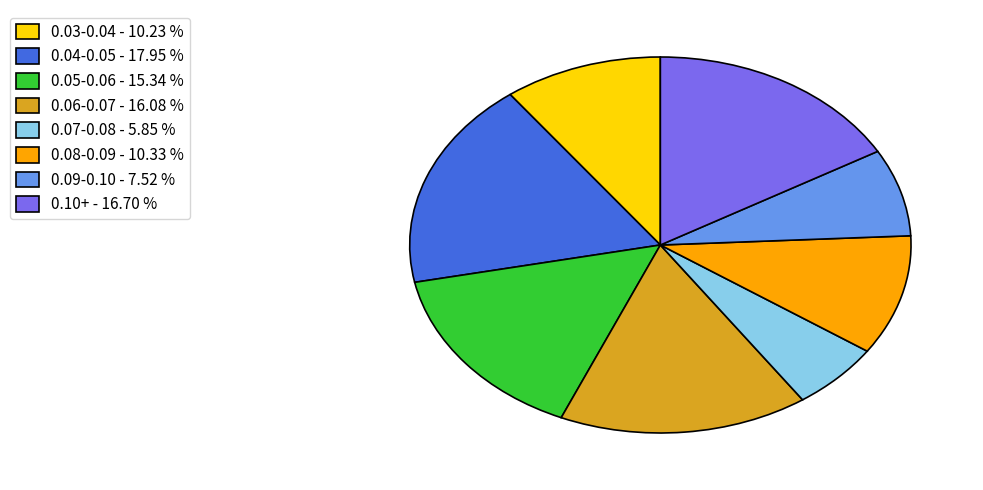

Is the sum of 0.10+ - 16.70 % and 0.03-0.04 - 10.23 % greater than half?

No